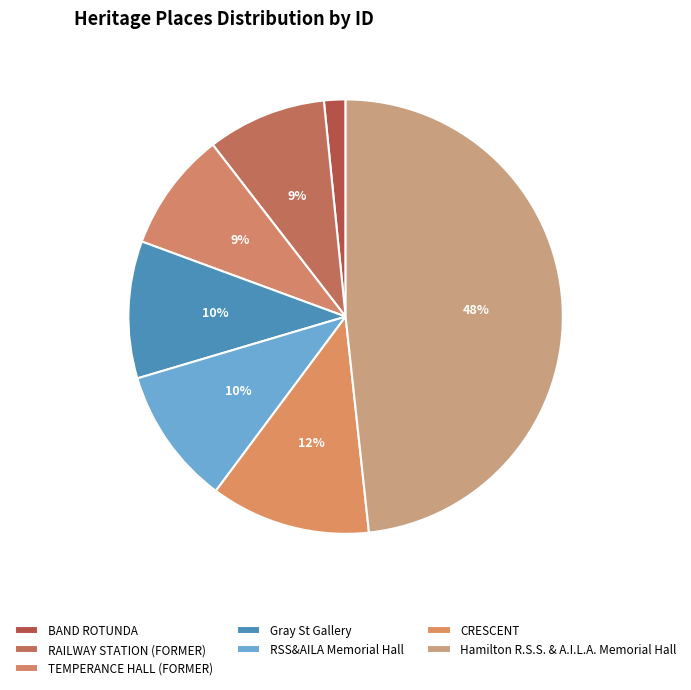

How many slices are in this pie chart?

7